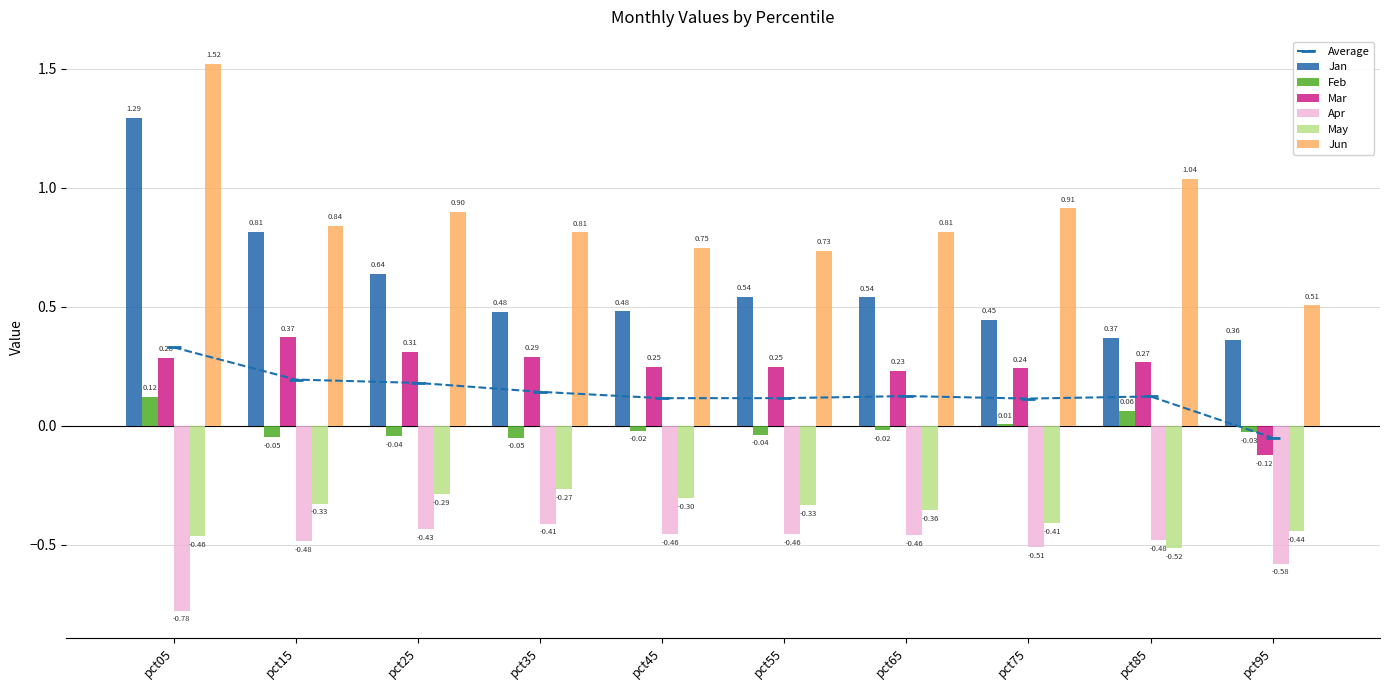

Read the Feb value at pct05.

0.1